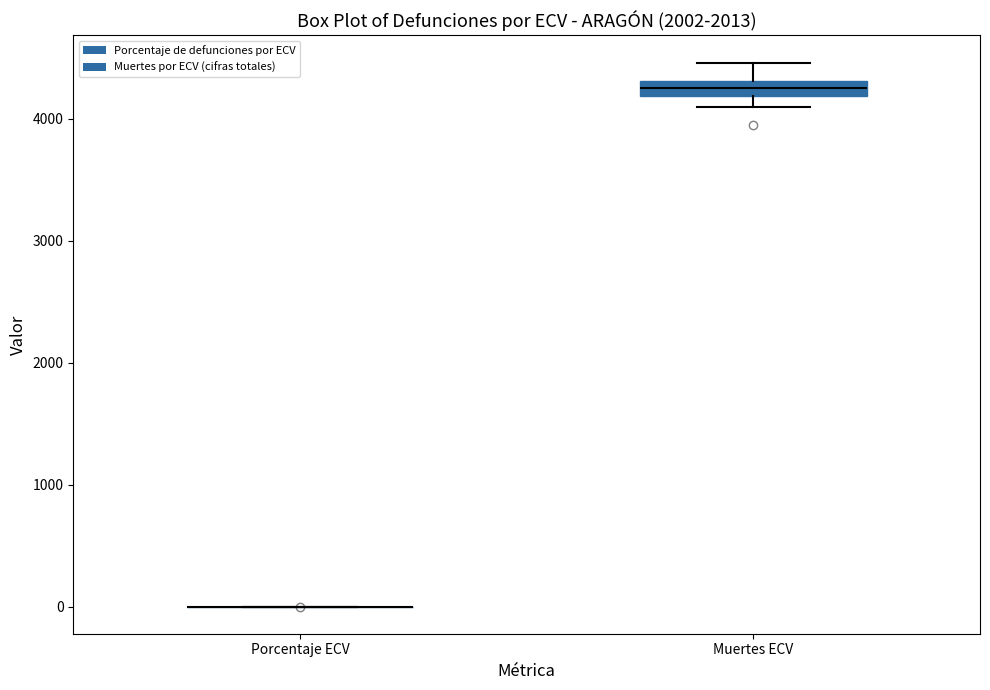

Which box is the tallest, from its lower edge to its upper edge?

Muertes ECV